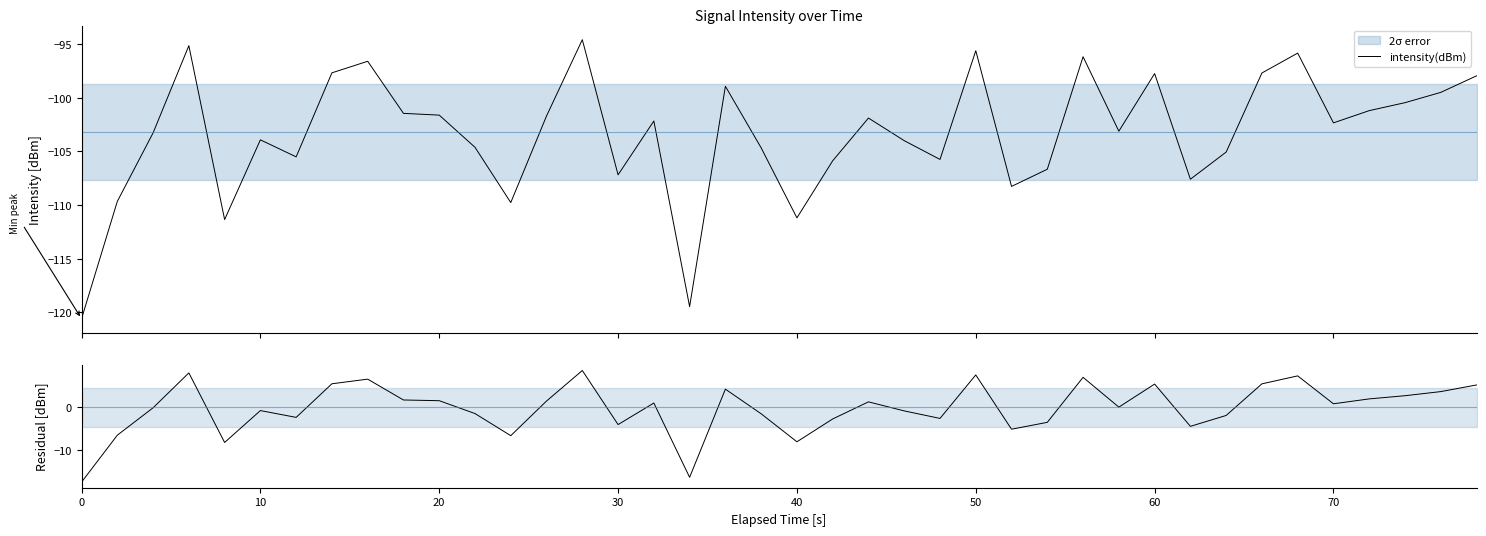

What is the sum of all intensity(dBm) values?

-4133.8